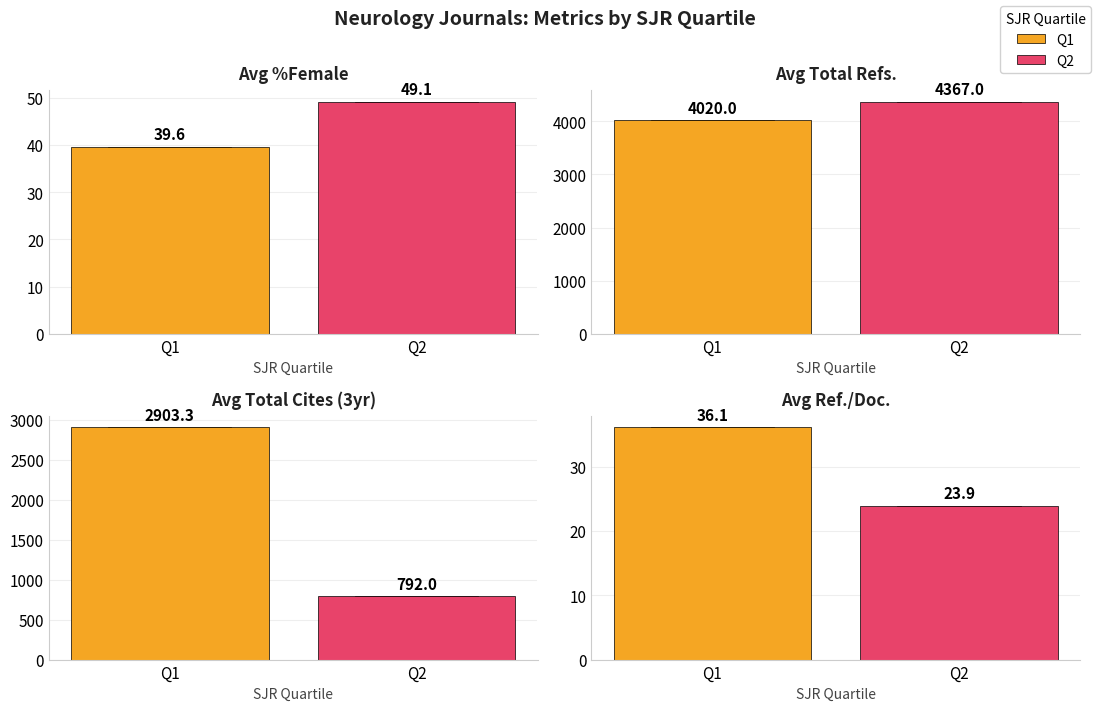

Which category has the highest value in the Avg Ref./Doc. series?

Q1